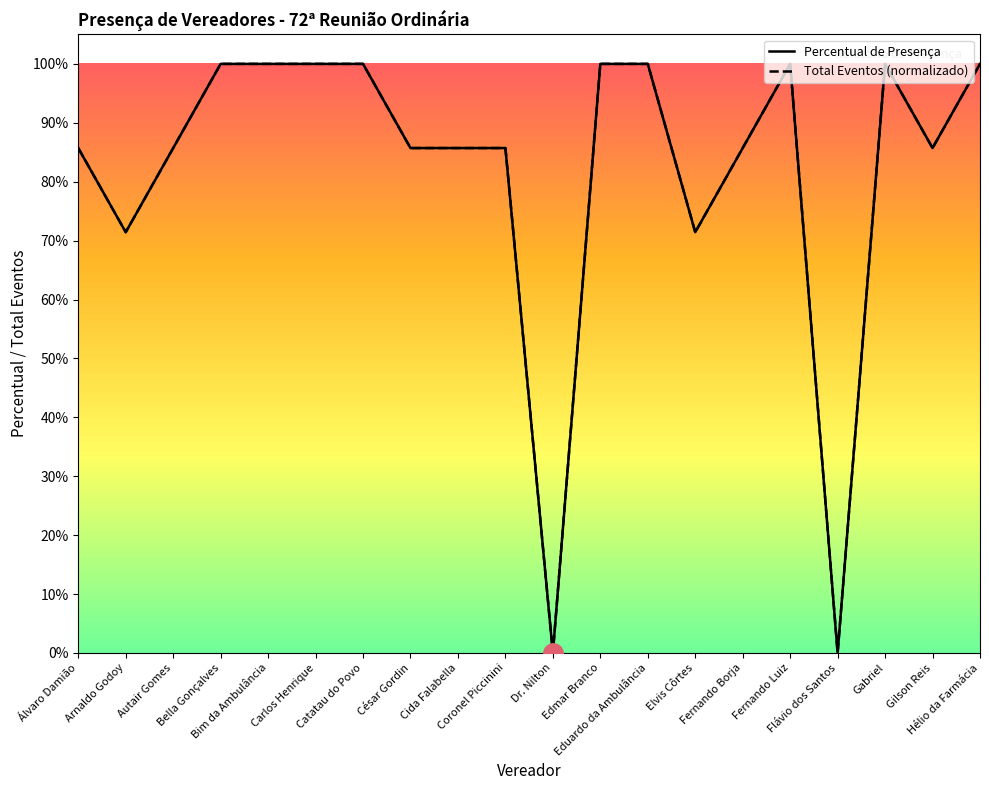

How many values in the Percentual series exceed 0?

18